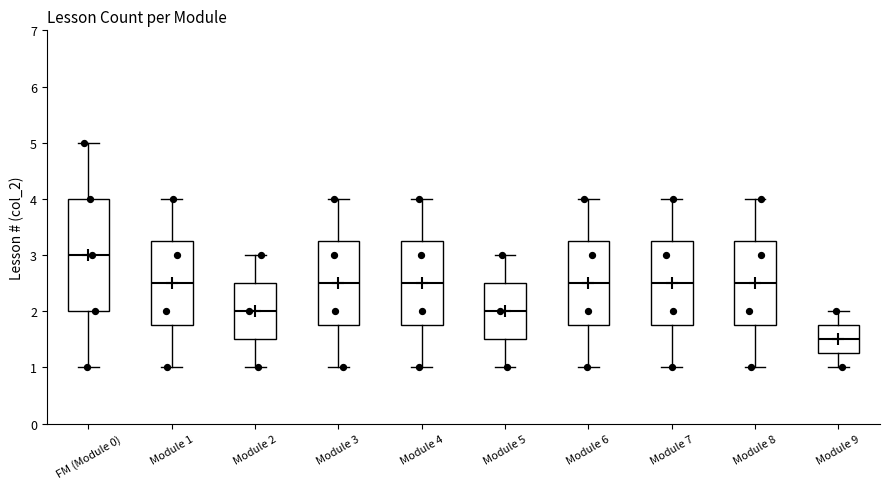

Reading left to right, read every box against the y-axis: the position of its median line, the range the box covers, and the ends of its whiskers. The values are not printed on the chart, so give them approximately, as read against the axis.

FM (Module 0): median 3.0, box 2.0 to 4.0, whiskers 1.0 to 5.0
Module 1: median 2.5, box 1.8 to 3.3, whiskers 1.0 to 4.0
Module 2: median 2.0, box 1.5 to 2.5, whiskers 1.0 to 3.0
Module 3: median 2.5, box 1.8 to 3.3, whiskers 1.0 to 4.0
Module 4: median 2.5, box 1.8 to 3.3, whiskers 1.0 to 4.0
Module 5: median 2.0, box 1.5 to 2.5, whiskers 1.0 to 3.0
Module 6: median 2.5, box 1.8 to 3.3, whiskers 1.0 to 4.0
Module 7: median 2.5, box 1.8 to 3.3, whiskers 1.0 to 4.0
Module 8: median 2.5, box 1.8 to 3.3, whiskers 1.0 to 4.0
Module 9: median 1.5, box 1.3 to 1.8, whiskers 1.0 to 2.0